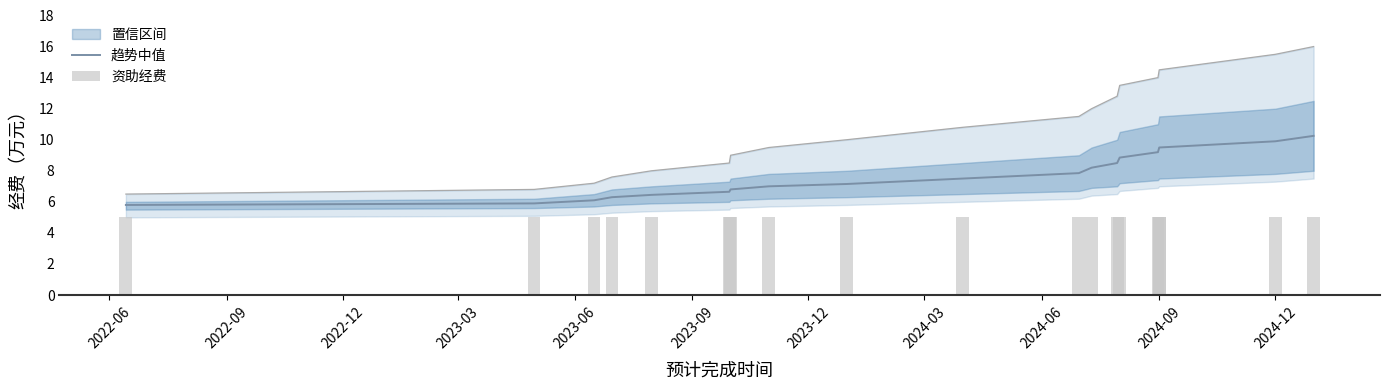

At which label does 资助经费 reach its minimum?

2022-06